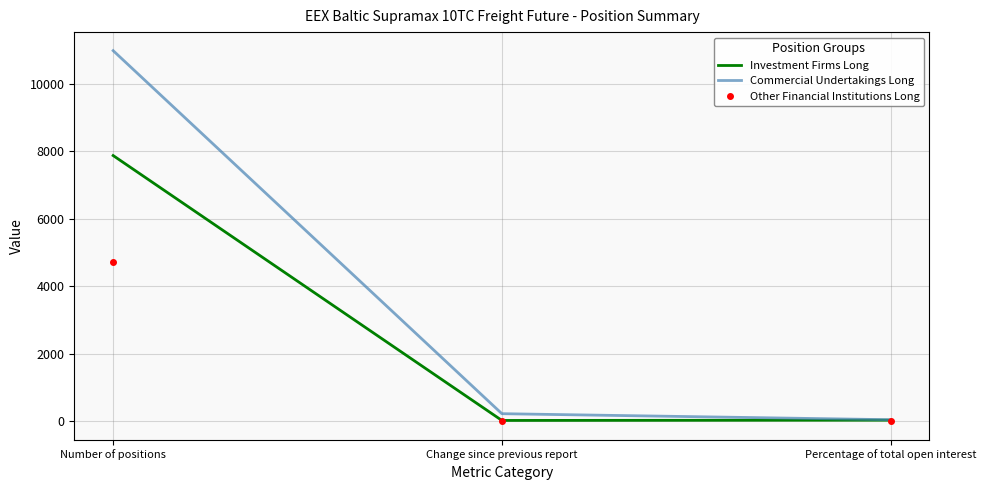

Which category has the highest value in the Investment Firms Long series?

Number of positions